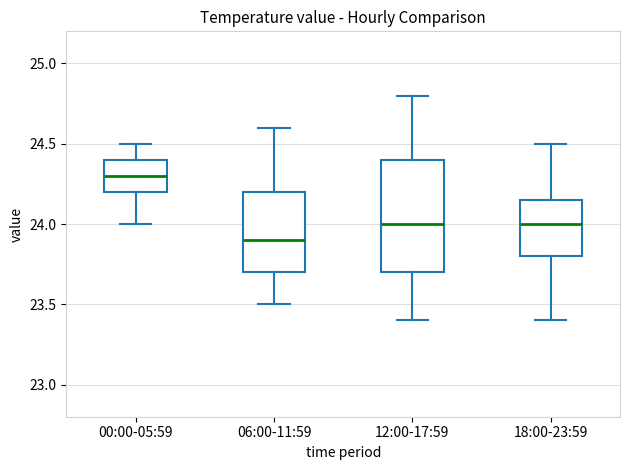

Reading left to right, read every box against the y-axis: the position of its median line, the range the box covers, and the ends of its whiskers. The values are not printed on the chart, so give them approximately, as read against the axis.

00:00-05:59: median 24.30, box 24.20 to 24.40, whiskers 24.00 to 24.50
06:00-11:59: median 23.90, box 23.70 to 24.20, whiskers 23.50 to 24.60
12:00-17:59: median 24.00, box 23.70 to 24.40, whiskers 23.40 to 24.80
18:00-23:59: median 24.00, box 23.80 to 24.15, whiskers 23.40 to 24.50